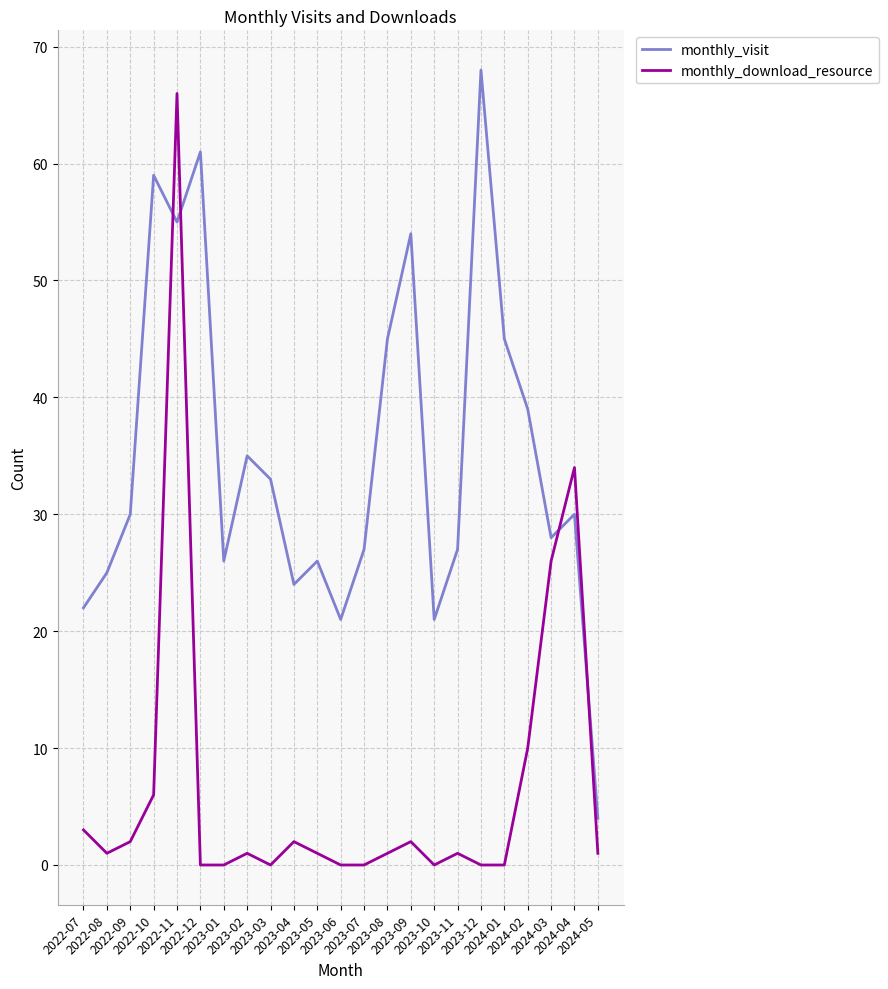

List the series in order of their overall mean, lowest first.

monthly_download_resource, monthly_visit